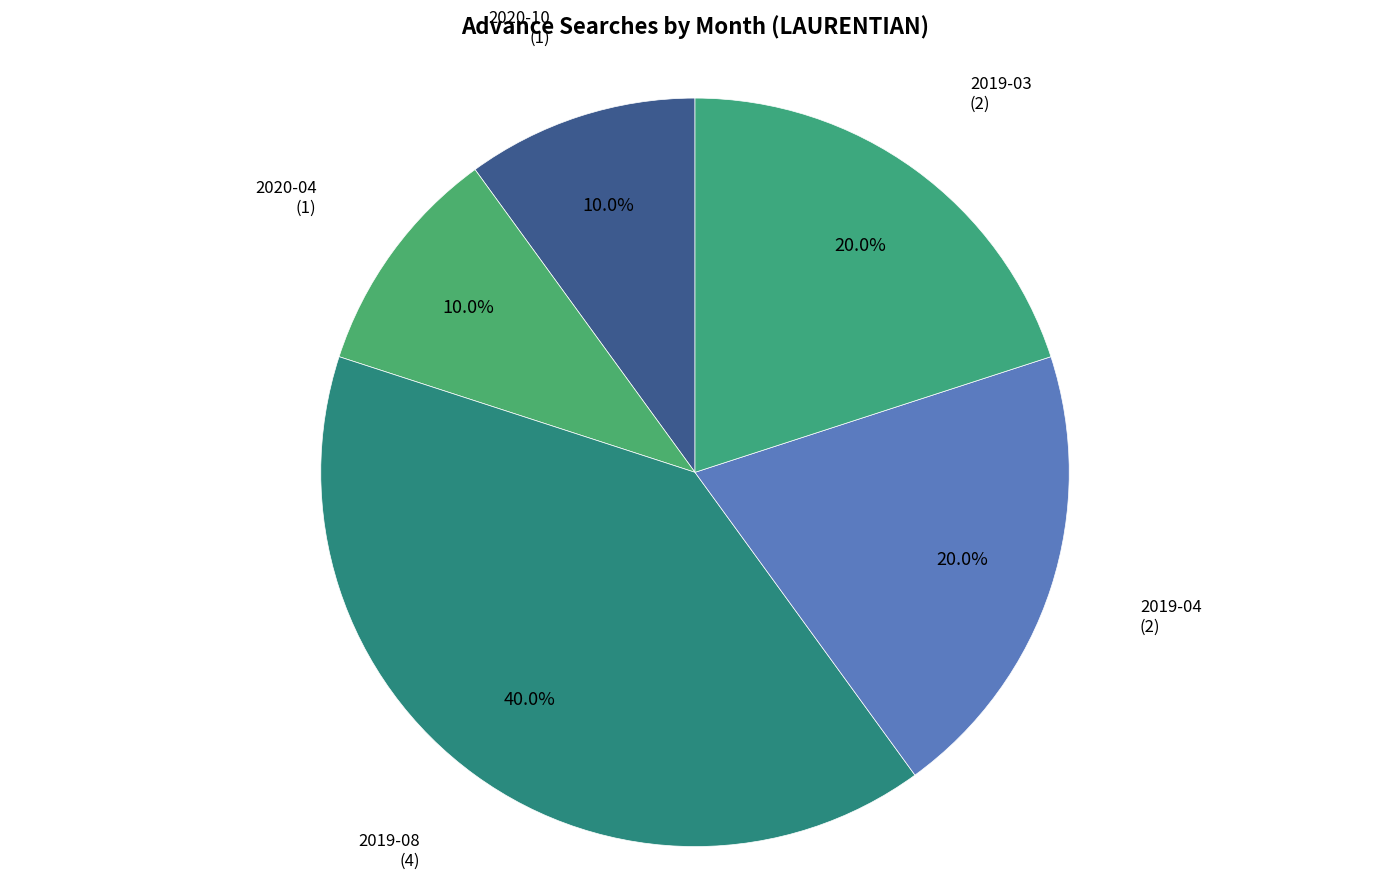

To the nearest percent, what is the difference between the largest and smallest slice percentages?

30%